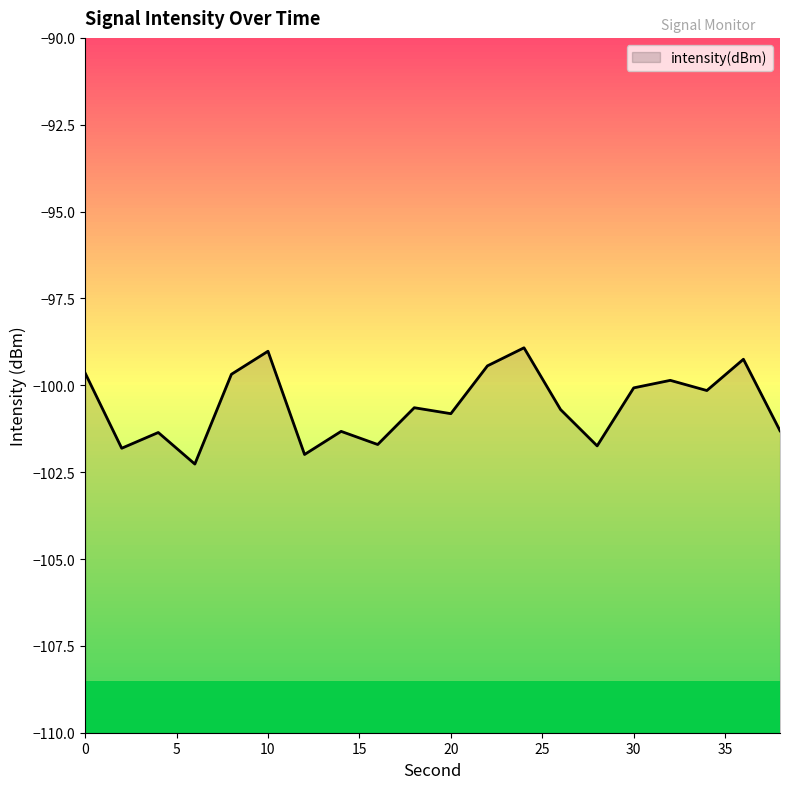

At which category does the data reach its first local valley?

2